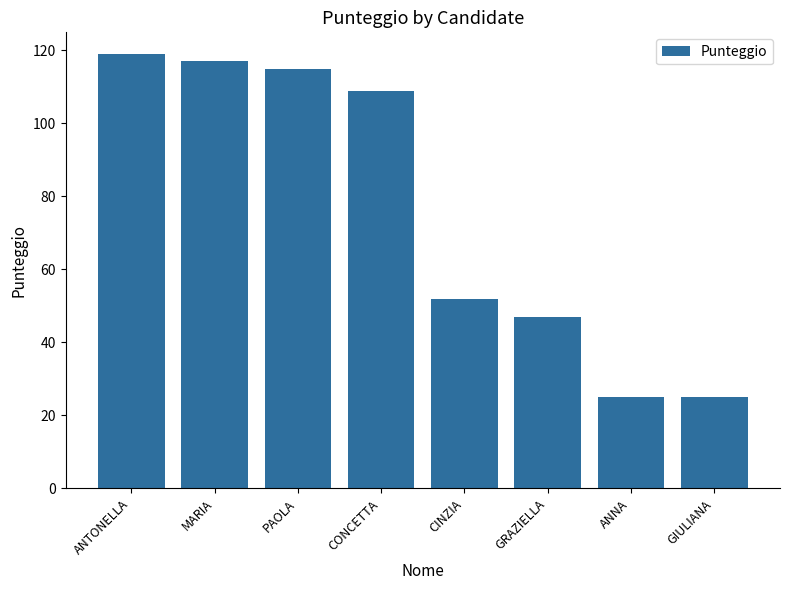

Which has a higher value, CONCETTA or ANNA?

CONCETTA